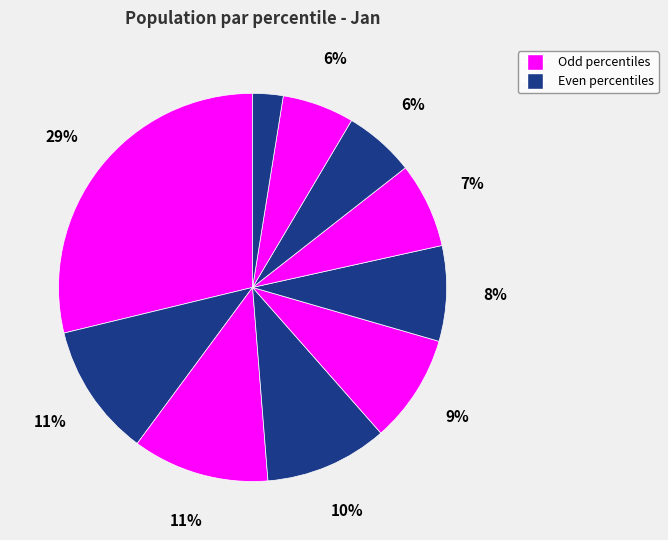

Which slice is the largest?

pct05